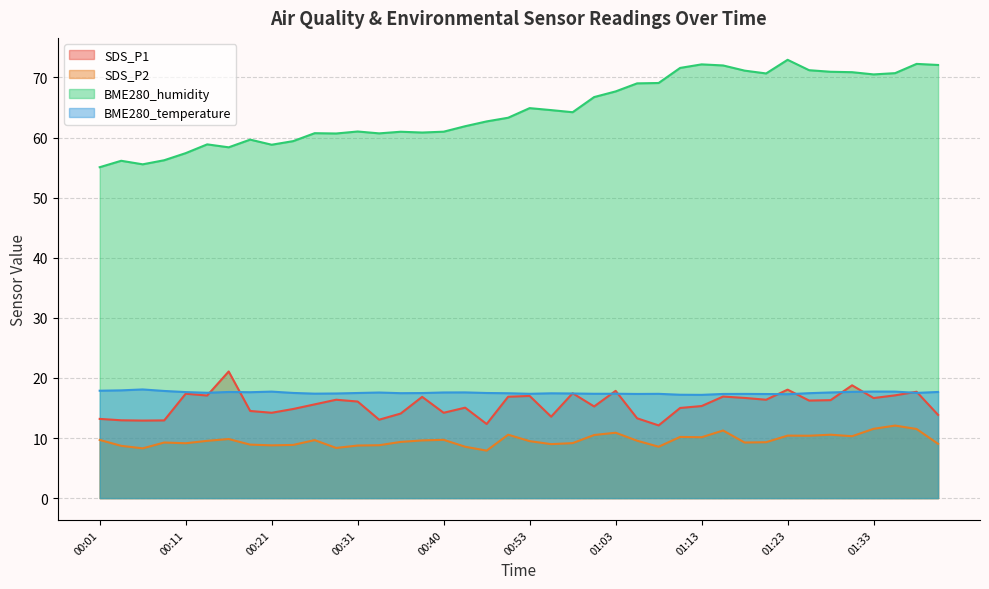

Count the number of categories in the chart.

40